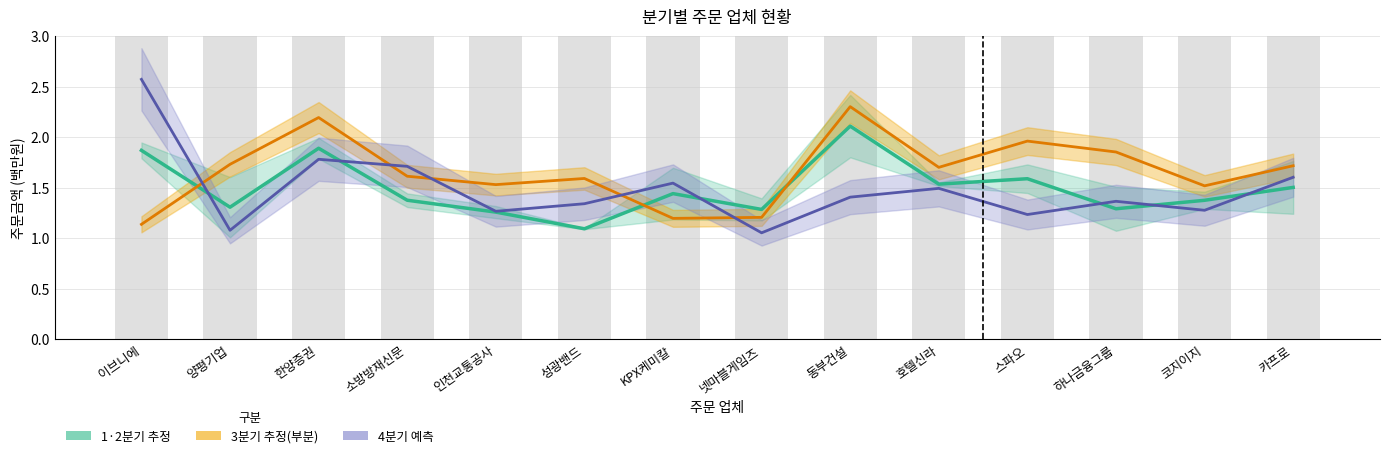

Which series has the widest spread of values?

4분기 예측